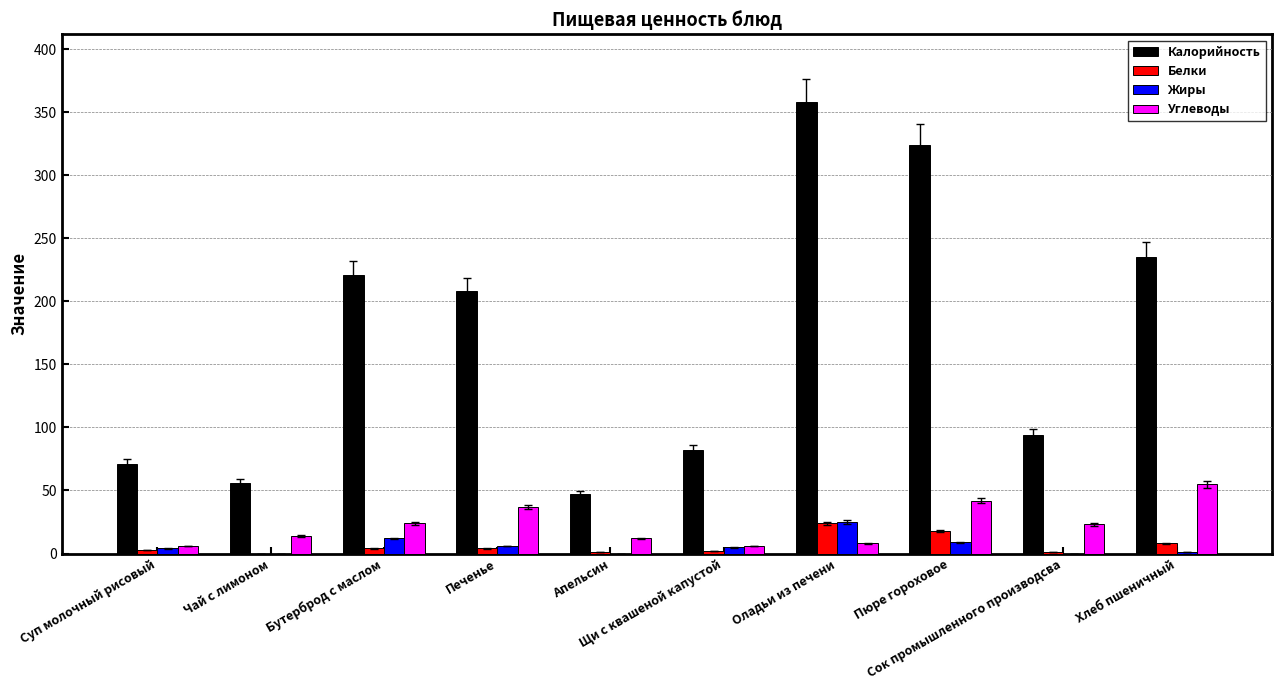

At which category is the sum across all series the highest?

Оладьи из печени